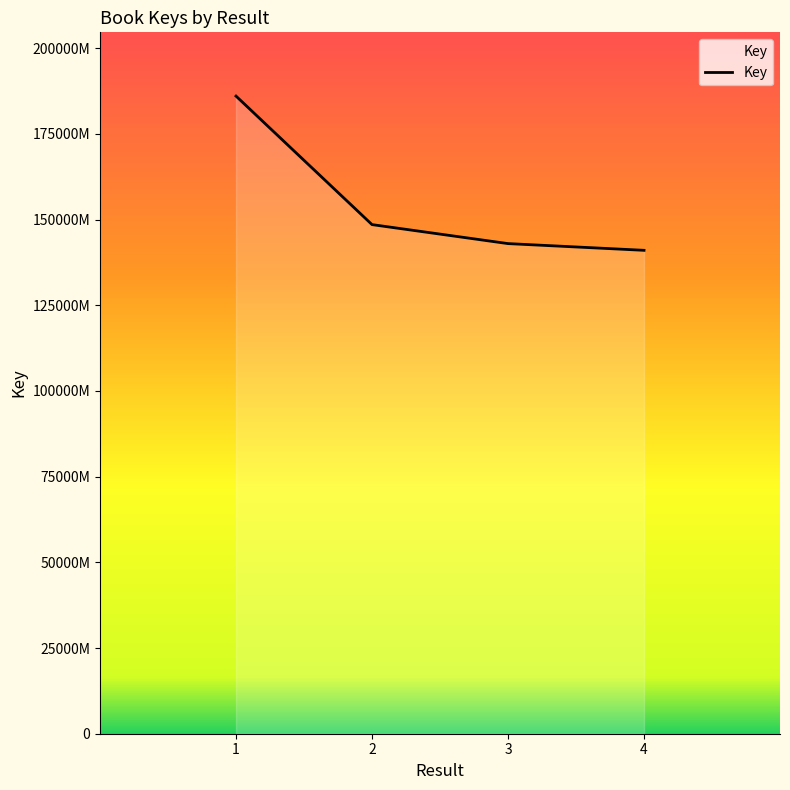

What value does the data have at 2, to the nearest 10?

148540600